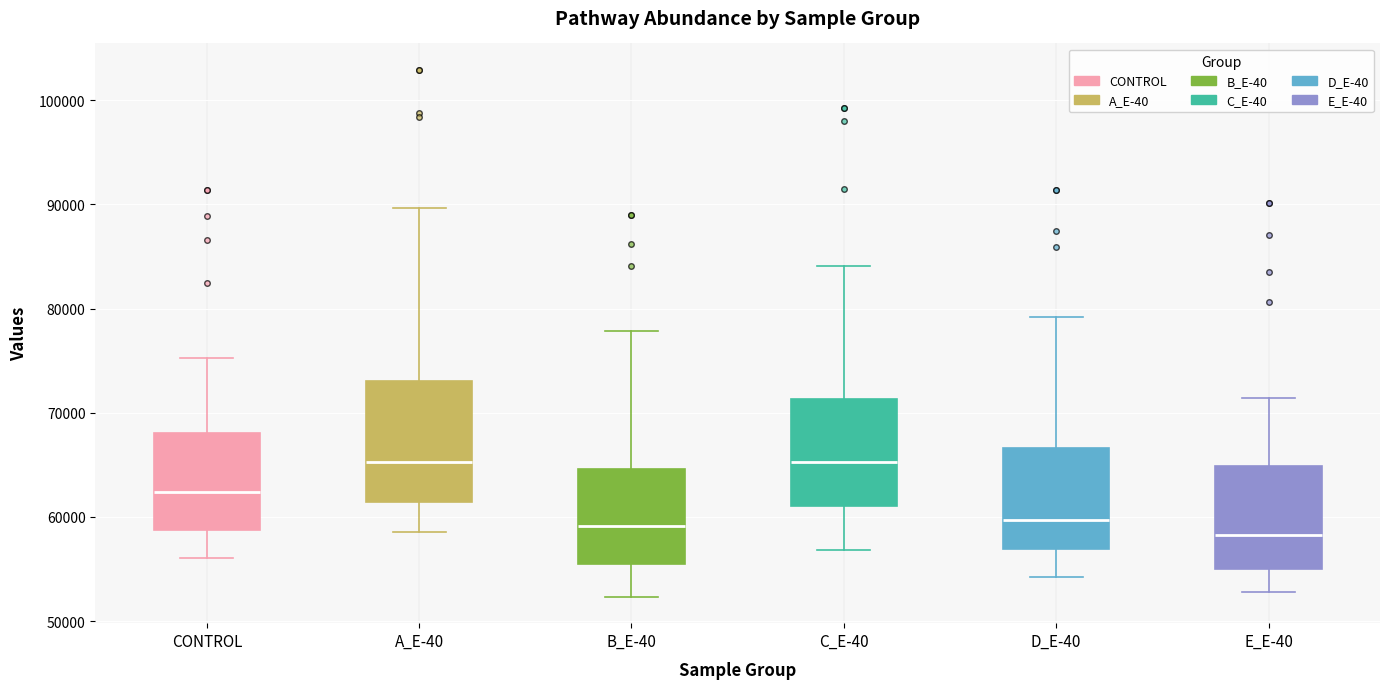

Which box is the tallest, from its lower edge to its upper edge?

A_E-40